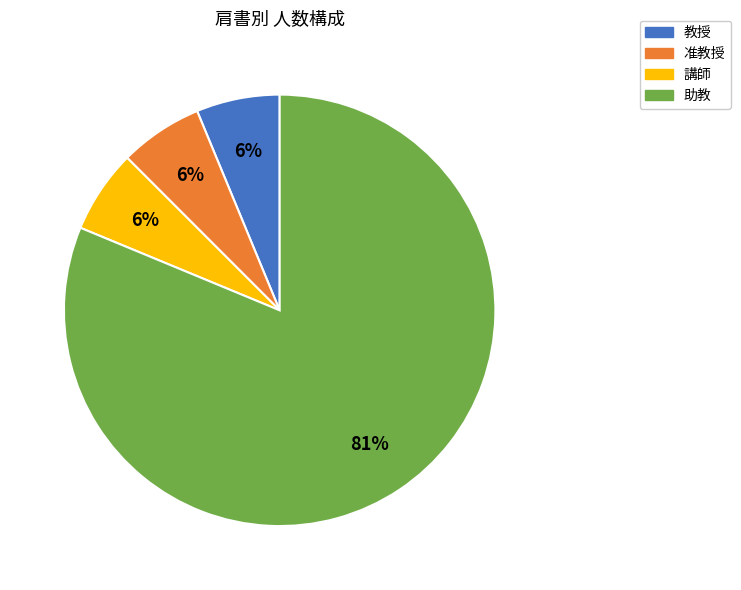

Does any single category account for the majority?

Yes